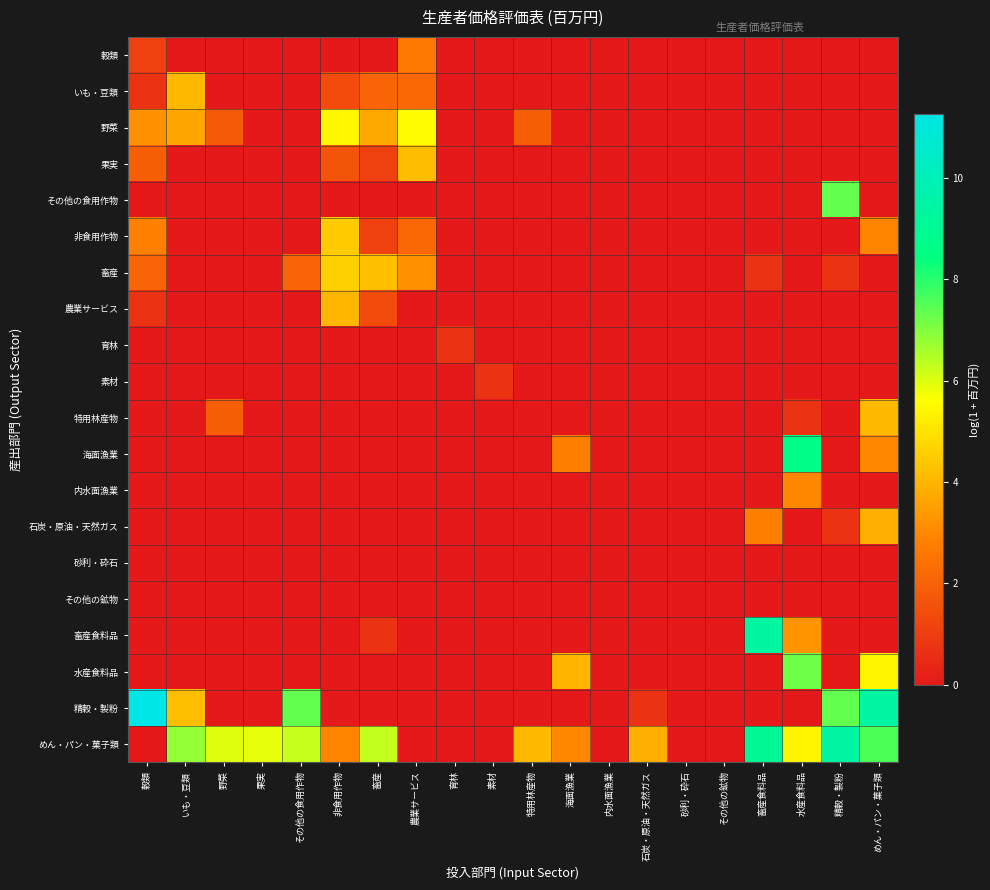

Reading left to right, extract all data points from this chart.

穀類: 穀類=1.1	いも・豆類=0.0	野菜=0.0	果実=0.0	その他の食用作物=0.0	非食用作物=0.0	畜産=0.0	農業サービス=2.6	育林=0.0	素材=0.0	特用林産物=0.0	海面漁業=0.0	内水面漁業=0.0	石炭・原油・天然ガス=0.0	砂利・砕石=0.0	その他の鉱物=0.0	畜産食料品=0.0	水産食料品=0.0	精穀・製粉=0.0	めん・パン・菓子類=0.0
いも・豆類: 穀類=0.7	いも・豆類=4.1	野菜=0.0	果実=0.0	その他の食用作物=0.0	非食用作物=1.4	畜産=2.1	農業サービス=2.2	育林=0.0	素材=0.0	特用林産物=0.0	海面漁業=0.0	内水面漁業=0.0	石炭・原油・天然ガス=0.0	砂利・砕石=0.0	その他の鉱物=0.0	畜産食料品=0.0	水産食料品=0.0	精穀・製粉=0.0	めん・パン・菓子類=0.0
野菜: 穀類=3.2	いも・豆類=3.7	野菜=1.8	果実=0.0	その他の食用作物=0.0	非食用作物=5.4	畜産=3.7	農業サービス=5.6	育林=0.0	素材=0.0	特用林産物=1.9	海面漁業=0.0	内水面漁業=0.0	石炭・原油・天然ガス=0.0	砂利・砕石=0.0	その他の鉱物=0.0	畜産食料品=0.0	水産食料品=0.0	精穀・製粉=0.0	めん・パン・菓子類=0.0
果実: 穀類=1.9	いも・豆類=0.0	野菜=0.0	果実=0.0	その他の食用作物=0.0	非食用作物=1.6	畜産=1.1	農業サービス=4.2	育林=0.0	素材=0.0	特用林産物=0.0	海面漁業=0.0	内水面漁業=0.0	石炭・原油・天然ガス=0.0	砂利・砕石=0.0	その他の鉱物=0.0	畜産食料品=0.0	水産食料品=0.0	精穀・製粉=0.0	めん・パン・菓子類=0.0
その他の食用作物: 穀類=0.0	いも・豆類=0.0	野菜=0.0	果実=0.0	その他の食用作物=0.0	非食用作物=0.0	畜産=0.0	農業サービス=0.0	育林=0.0	素材=0.0	特用林産物=0.0	海面漁業=0.0	内水面漁業=0.0	石炭・原油・天然ガス=0.0	砂利・砕石=0.0	その他の鉱物=0.0	畜産食料品=0.0	水産食料品=0.0	精穀・製粉=7.4	めん・パン・菓子類=0.0
非食用作物: 穀類=2.8	いも・豆類=0.0	野菜=0.0	果実=0.0	その他の食用作物=0.0	非食用作物=4.5	畜産=1.1	農業サービス=2.2	育林=0.0	素材=0.0	特用林産物=0.0	海面漁業=0.0	内水面漁業=0.0	石炭・原油・天然ガス=0.0	砂利・砕石=0.0	その他の鉱物=0.0	畜産食料品=0.0	水産食料品=0.0	精穀・製粉=0.0	めん・パン・菓子類=2.9
畜産: 穀類=2.1	いも・豆類=0.0	野菜=0.0	果実=0.0	その他の食用作物=2.1	非食用作物=4.6	畜産=4.2	農業サービス=3.2	育林=0.0	素材=0.0	特用林産物=0.0	海面漁業=0.0	内水面漁業=0.0	石炭・原油・天然ガス=0.0	砂利・砕石=0.0	その他の鉱物=0.0	畜産食料品=0.7	水産食料品=0.0	精穀・製粉=0.7	めん・パン・菓子類=0.0
農業サービス: 穀類=0.7	いも・豆類=0.0	野菜=0.0	果実=0.0	その他の食用作物=0.0	非食用作物=4.0	畜産=1.4	農業サービス=0.0	育林=0.0	素材=0.0	特用林産物=0.0	海面漁業=0.0	内水面漁業=0.0	石炭・原油・天然ガス=0.0	砂利・砕石=0.0	その他の鉱物=0.0	畜産食料品=0.0	水産食料品=0.0	精穀・製粉=0.0	めん・パン・菓子類=0.0
育林: 穀類=0.0	いも・豆類=0.0	野菜=0.0	果実=0.0	その他の食用作物=0.0	非食用作物=0.0	畜産=0.0	農業サービス=0.0	育林=0.7	素材=0.0	特用林産物=0.0	海面漁業=0.0	内水面漁業=0.0	石炭・原油・天然ガス=0.0	砂利・砕石=0.0	その他の鉱物=0.0	畜産食料品=0.0	水産食料品=0.0	精穀・製粉=0.0	めん・パン・菓子類=0.0
素材: 穀類=0.0	いも・豆類=0.0	野菜=0.0	果実=0.0	その他の食用作物=0.0	非食用作物=0.0	畜産=0.0	農業サービス=0.0	育林=0.0	素材=0.7	特用林産物=0.0	海面漁業=0.0	内水面漁業=0.0	石炭・原油・天然ガス=0.0	砂利・砕石=0.0	その他の鉱物=0.0	畜産食料品=0.0	水産食料品=0.0	精穀・製粉=0.0	めん・パン・菓子類=0.0
特用林産物: 穀類=0.0	いも・豆類=0.0	野菜=1.9	果実=0.0	その他の食用作物=0.0	非食用作物=0.0	畜産=0.0	農業サービス=0.0	育林=0.0	素材=0.0	特用林産物=0.0	海面漁業=0.0	内水面漁業=0.0	石炭・原油・天然ガス=0.0	砂利・砕石=0.0	その他の鉱物=0.0	畜産食料品=0.0	水産食料品=0.7	精穀・製粉=0.0	めん・パン・菓子類=4.1
海面漁業: 穀類=0.0	いも・豆類=0.0	野菜=0.0	果実=0.0	その他の食用作物=0.0	非食用作物=0.0	畜産=0.0	農業サービス=0.0	育林=0.0	素材=0.0	特用林産物=0.0	海面漁業=2.8	内水面漁業=0.0	石炭・原油・天然ガス=0.0	砂利・砕石=0.0	その他の鉱物=0.0	畜産食料品=0.0	水産食料品=8.6	精穀・製粉=0.0	めん・パン・菓子類=3.0
内水面漁業: 穀類=0.0	いも・豆類=0.0	野菜=0.0	果実=0.0	その他の食用作物=0.0	非食用作物=0.0	畜産=0.0	農業サービス=0.0	育林=0.0	素材=0.0	特用林産物=0.0	海面漁業=0.0	内水面漁業=0.0	石炭・原油・天然ガス=0.0	砂利・砕石=0.0	その他の鉱物=0.0	畜産食料品=0.0	水産食料品=3.0	精穀・製粉=0.0	めん・パン・菓子類=0.0
石炭・原油・天然ガス: 穀類=0.0	いも・豆類=0.0	野菜=0.0	果実=0.0	その他の食用作物=0.0	非食用作物=0.0	畜産=0.0	農業サービス=0.0	育林=0.0	素材=0.0	特用林産物=0.0	海面漁業=0.0	内水面漁業=0.0	石炭・原油・天然ガス=0.0	砂利・砕石=0.0	その他の鉱物=0.0	畜産食料品=2.8	水産食料品=0.0	精穀・製粉=0.7	めん・パン・菓子類=3.9
砂利・砕石: 穀類=0.0	いも・豆類=0.0	野菜=0.0	果実=0.0	その他の食用作物=0.0	非食用作物=0.0	畜産=0.0	農業サービス=0.0	育林=0.0	素材=0.0	特用林産物=0.0	海面漁業=0.0	内水面漁業=0.0	石炭・原油・天然ガス=0.0	砂利・砕石=0.0	その他の鉱物=0.0	畜産食料品=0.0	水産食料品=0.0	精穀・製粉=0.0	めん・パン・菓子類=0.0
その他の鉱物: 穀類=0.0	いも・豆類=0.0	野菜=0.0	果実=0.0	その他の食用作物=0.0	非食用作物=0.0	畜産=0.0	農業サービス=0.0	育林=0.0	素材=0.0	特用林産物=0.0	海面漁業=0.0	内水面漁業=0.0	石炭・原油・天然ガス=0.0	砂利・砕石=0.0	その他の鉱物=0.0	畜産食料品=0.0	水産食料品=0.0	精穀・製粉=0.0	めん・パン・菓子類=0.0
畜産食料品: 穀類=0.0	いも・豆類=0.0	野菜=0.0	果実=0.0	その他の食用作物=0.0	非食用作物=0.0	畜産=0.7	農業サービス=0.0	育林=0.0	素材=0.0	特用林産物=0.0	海面漁業=0.0	内水面漁業=0.0	石炭・原油・天然ガス=0.0	砂利・砕石=0.0	その他の鉱物=0.0	畜産食料品=9.3	水産食料品=3.3	精穀・製粉=0.0	めん・パン・菓子類=0.0
水産食料品: 穀類=0.0	いも・豆類=0.0	野菜=0.0	果実=0.0	その他の食用作物=0.0	非食用作物=0.0	畜産=0.0	農業サービス=0.0	育林=0.0	素材=0.0	特用林産物=0.0	海面漁業=4.0	内水面漁業=0.0	石炭・原油・天然ガス=0.0	砂利・砕石=0.0	その他の鉱物=0.0	畜産食料品=0.0	水産食料品=7.2	精穀・製粉=0.0	めん・パン・菓子類=5.4
精穀・製粉: 穀類=11.3	いも・豆類=4.2	野菜=0.0	果実=0.0	その他の食用作物=7.4	非食用作物=0.0	畜産=0.0	農業サービス=0.0	育林=0.0	素材=0.0	特用林産物=0.0	海面漁業=0.0	内水面漁業=0.0	石炭・原油・天然ガス=0.7	砂利・砕石=0.0	その他の鉱物=0.0	畜産食料品=0.0	水産食料品=0.0	精穀・製粉=7.3	めん・パン・菓子類=9.4
めん・パン・菓子類: 穀類=0.0	いも・豆類=6.8	野菜=6.0	果実=5.9	その他の食用作物=6.2	非食用作物=2.9	畜産=6.3	農業サービス=0.0	育林=0.0	素材=0.0	特用林産物=4.1	海面漁業=3.0	内水面漁業=0.0	石炭・原油・天然ガス=3.9	砂利・砕石=0.0	その他の鉱物=0.0	畜産食料品=9.0	水産食料品=5.4	精穀・製粉=9.4	めん・パン・菓子類=7.6